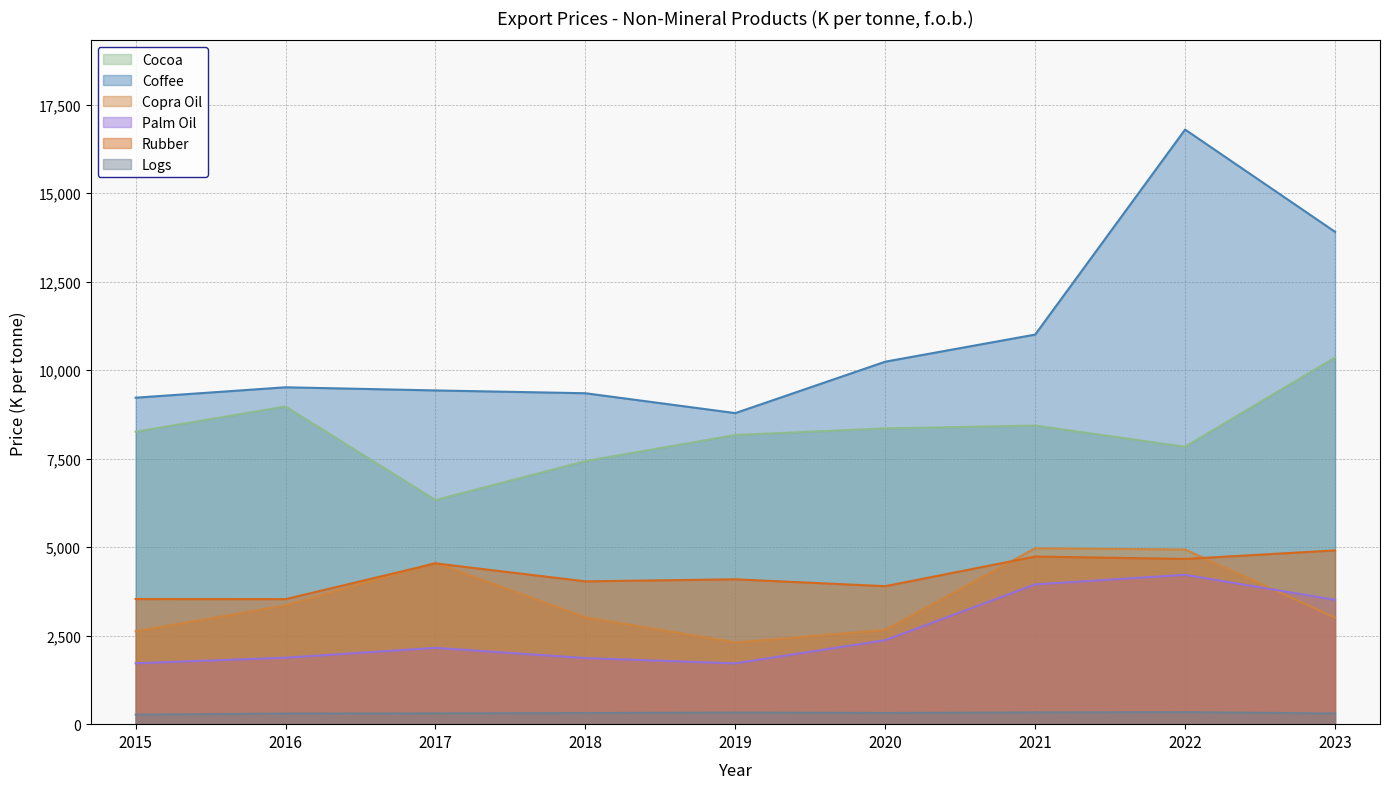

The Rubber series shows 1191 at 2018. True or false?

False